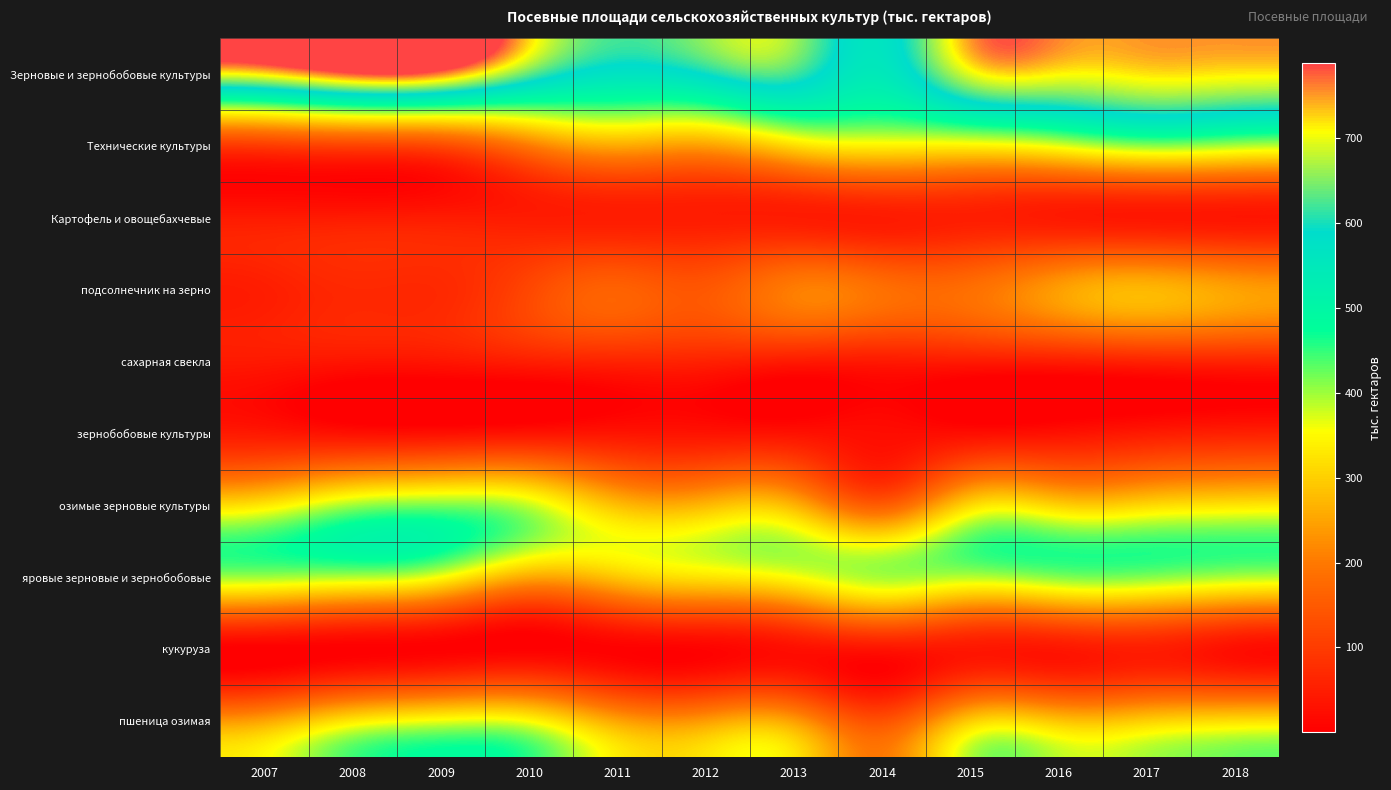

At which category is the sum across all series the highest?

2017